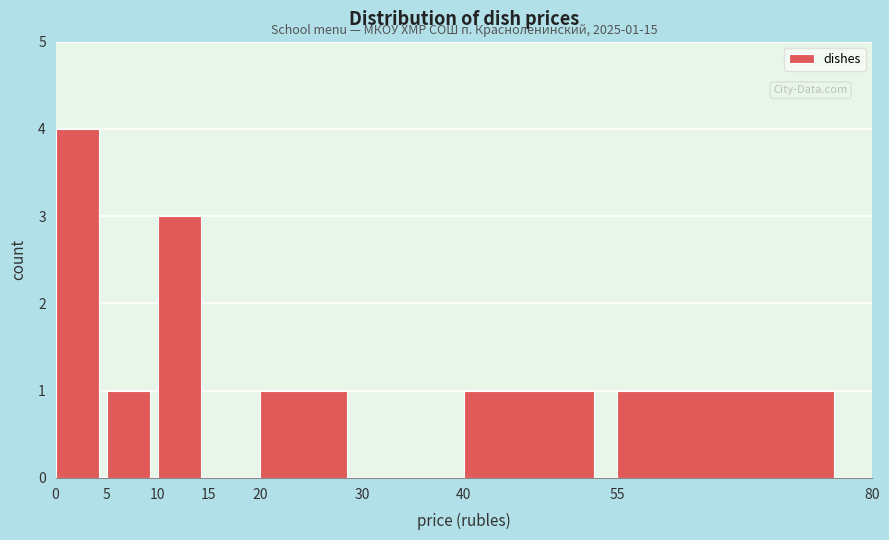

Over which range of the x-axis is the bar tallest?

0 to 5